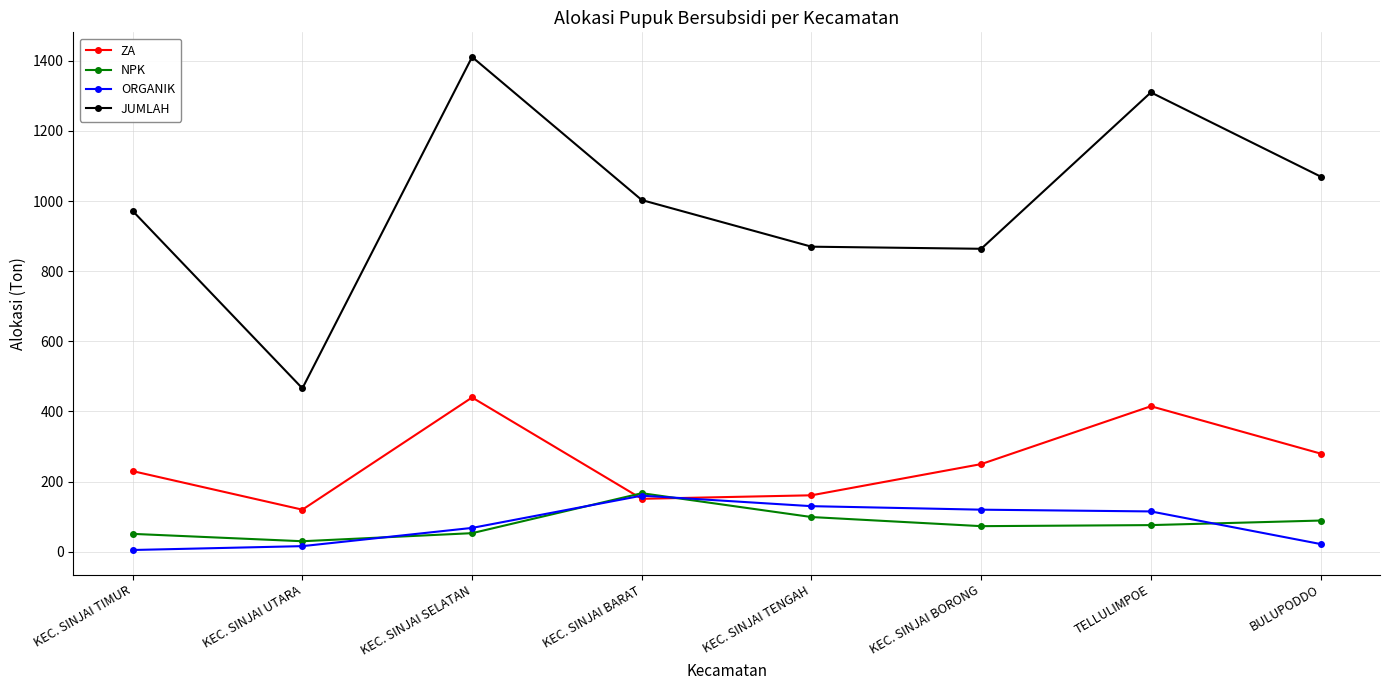

Count the number of data series in this chart.

4